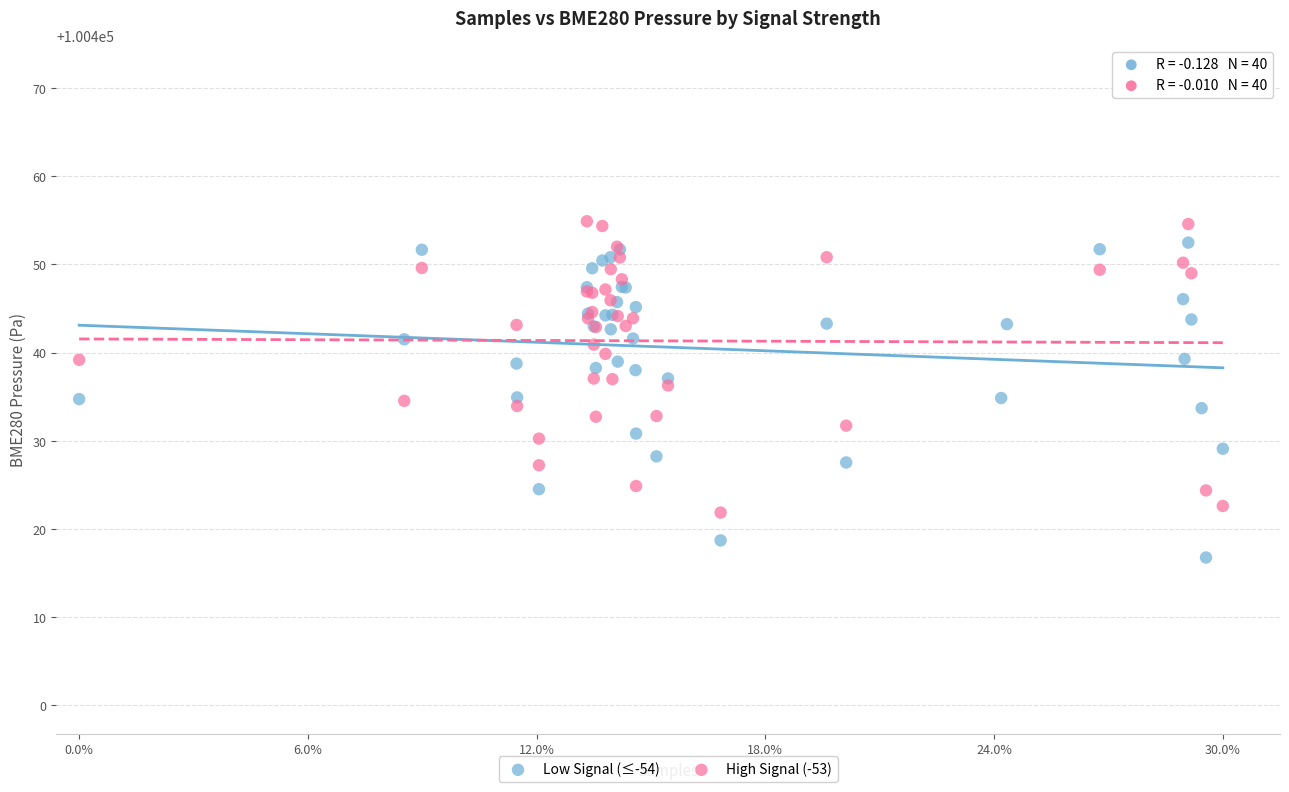

Which series reaches the minimum Y coordinate?

Low Signal (≤-54)